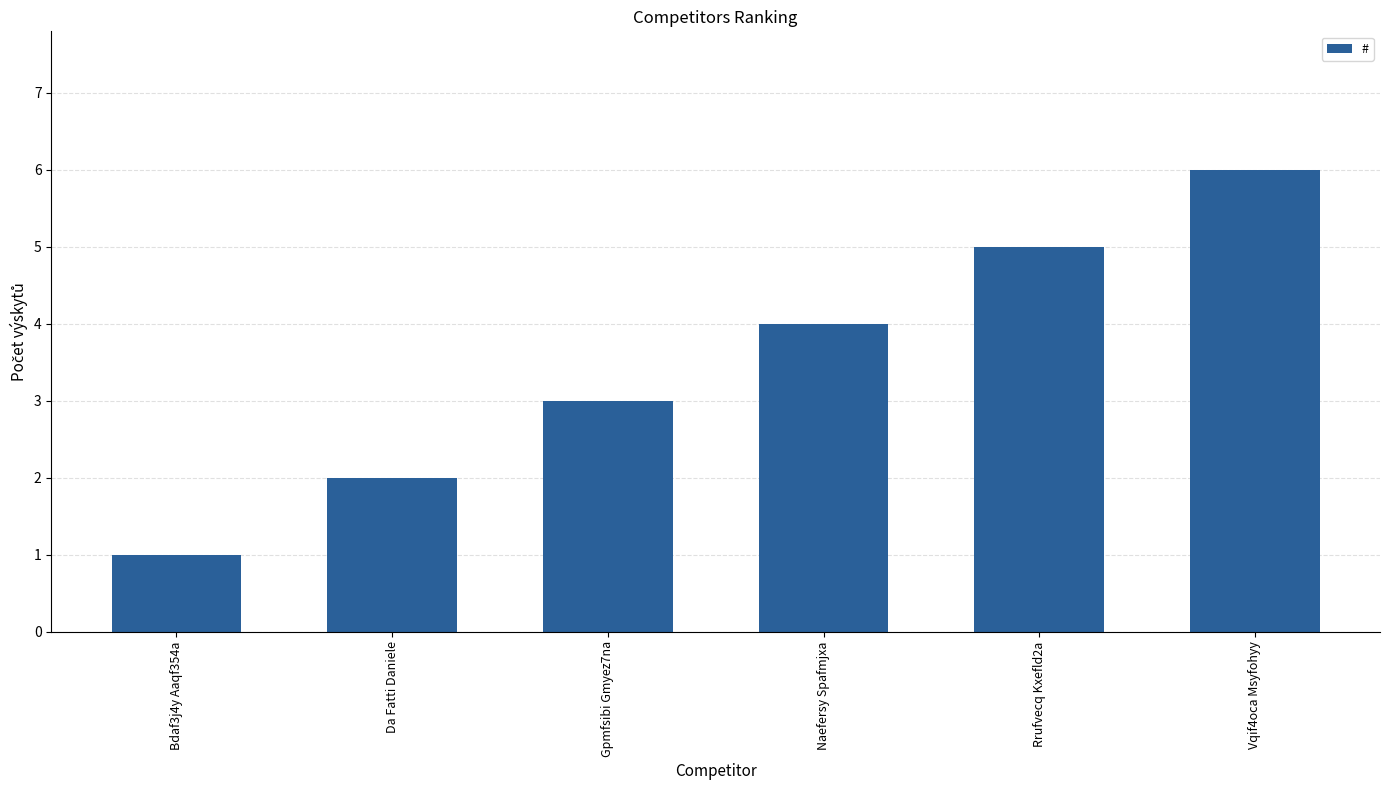

What is the change in value from Da Fatti Daniele to Rrufvecq Kxefld2a?

+3